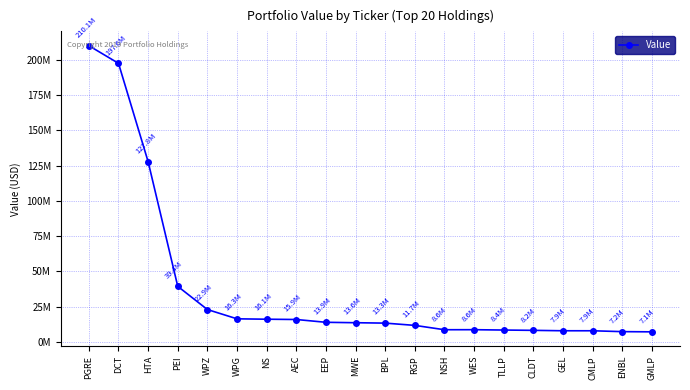

Between GEL and ENBL, which is larger?

GEL